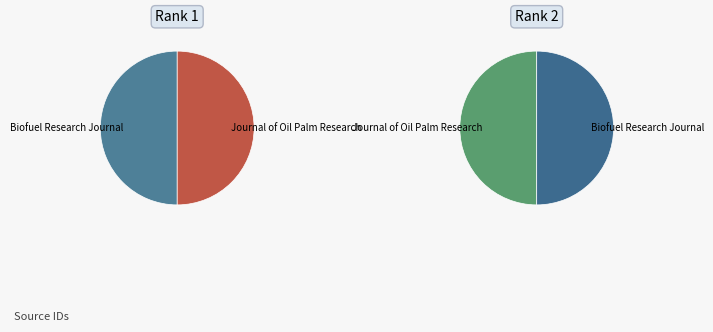

To the nearest percent, what percentage of the pie is Journal of Oil Palm Research?

50%